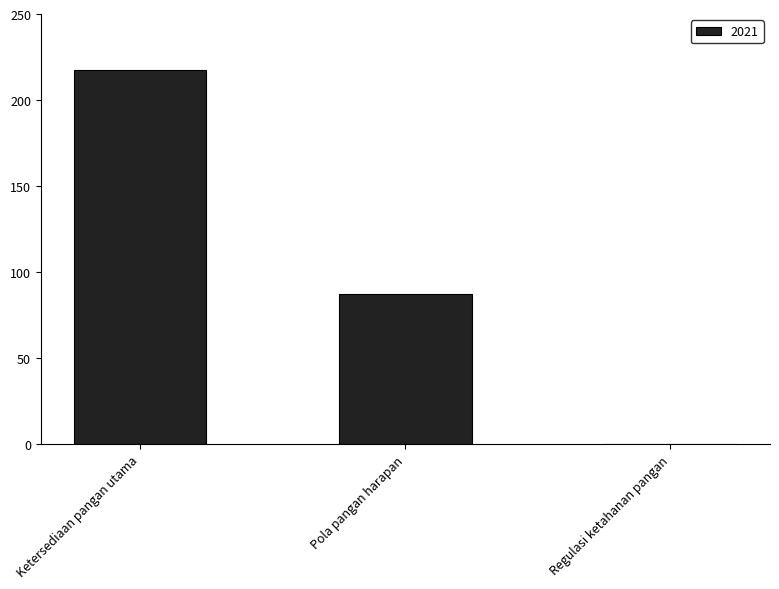

How many series are shown in this chart?

1